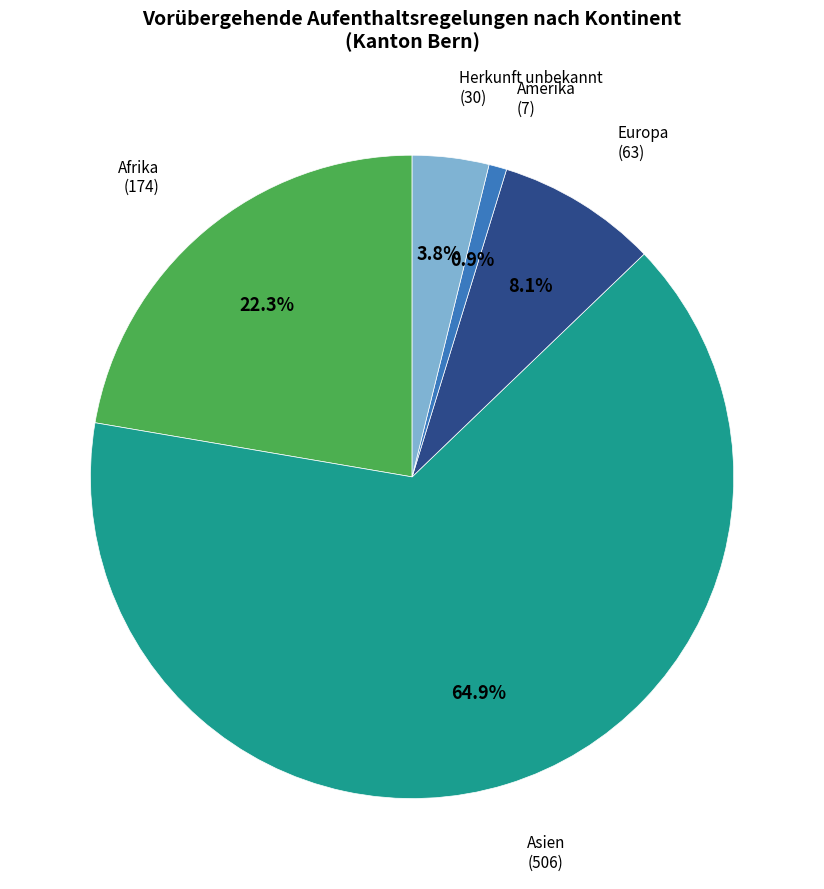

Is there any slice that represents more than half of the pie?

Yes